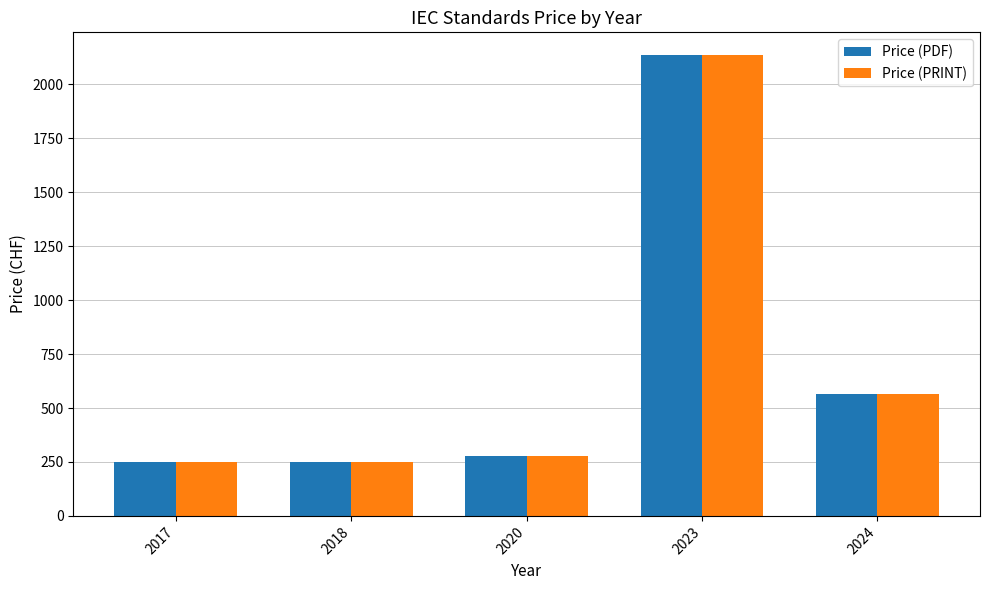

What is the value of the Price (PRINT) bar at the 4th from the left?

2135